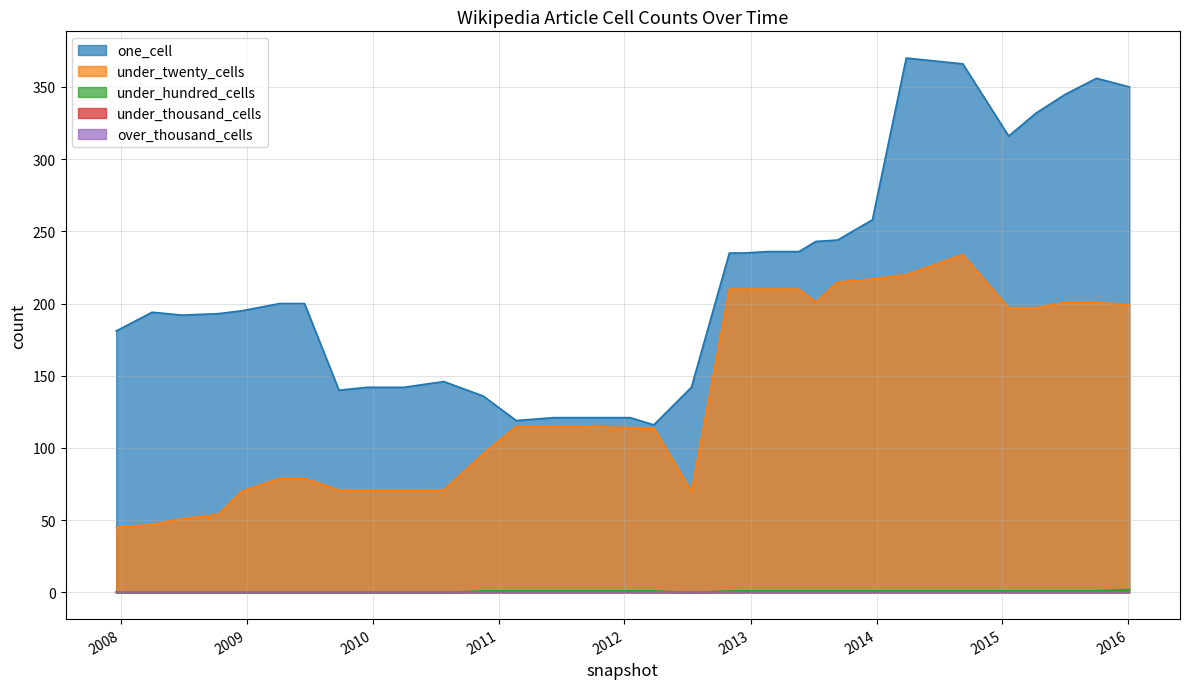

What is the total value across all series at 2010-11-17?

233